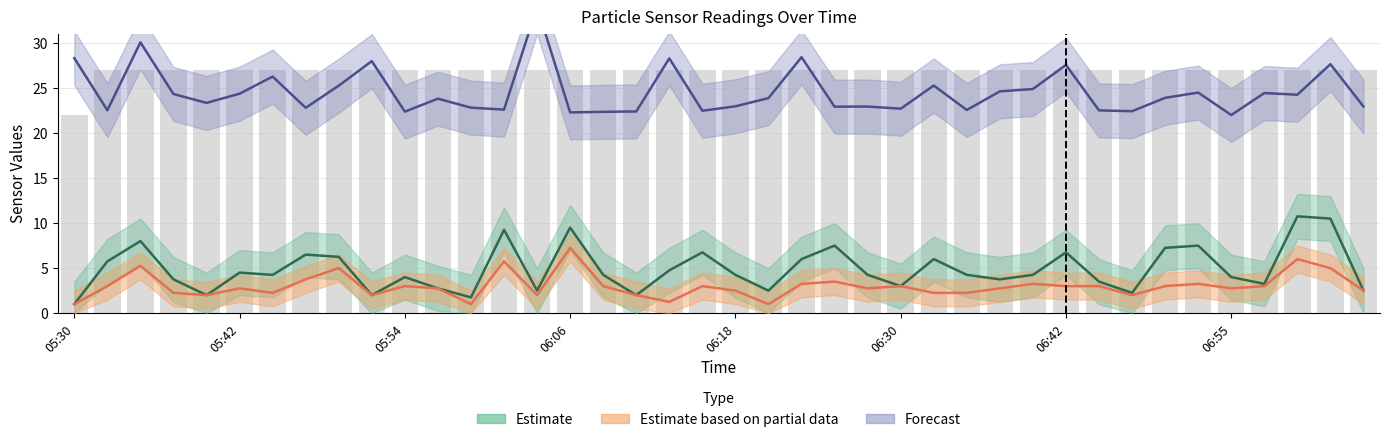

Count the number of data series in this chart.

4